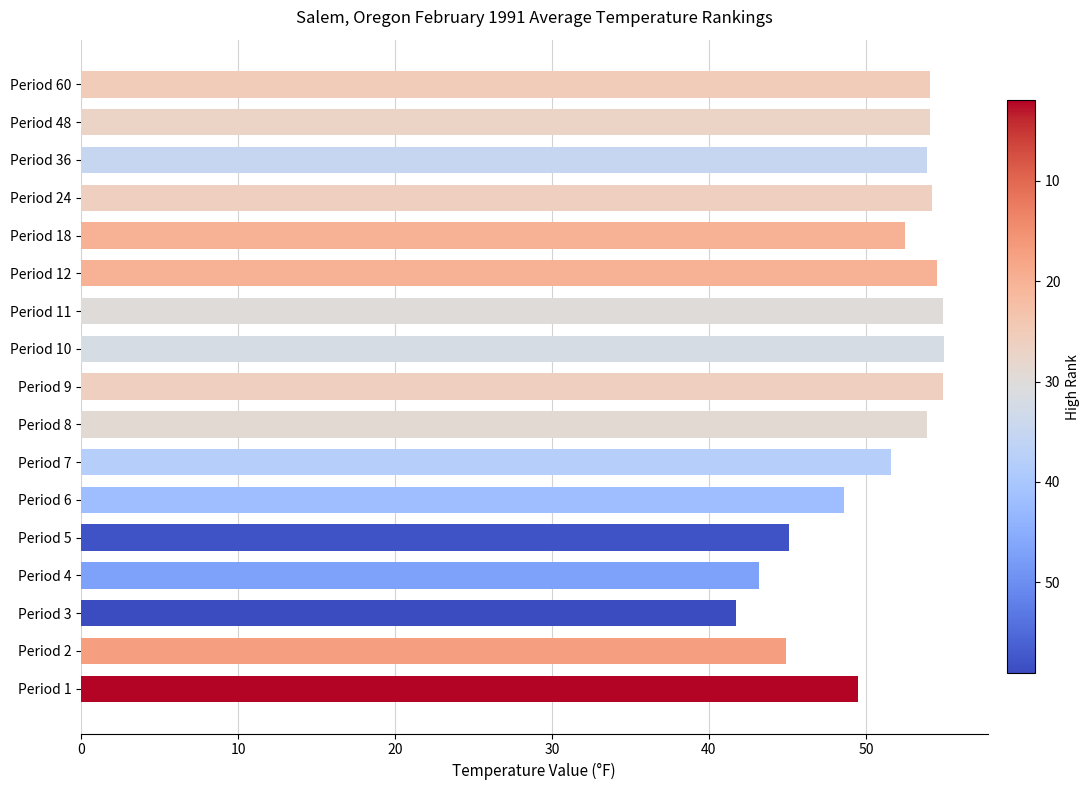

What is the approximate value at Period 7?

51.6